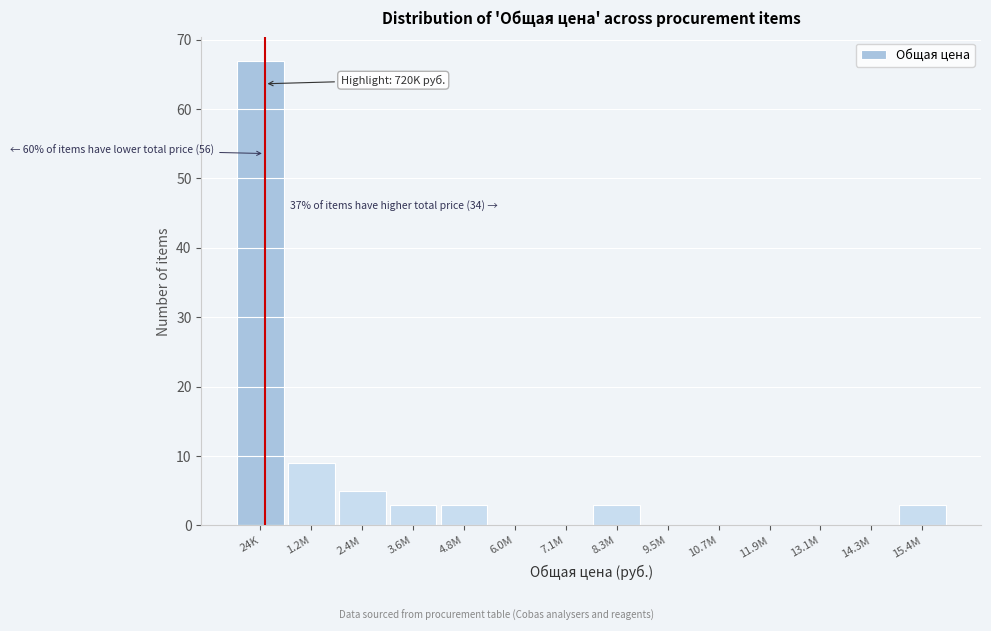

Reading right to left, extract all data points from this chart.

15.4M=3	14.3M=0	13.1M=0	11.9M=0	10.7M=0	9.5M=0	8.3M=3	7.1M=0	6.0M=0	4.8M=3	3.6M=3	2.4M=5	1.2M=9	24K=67